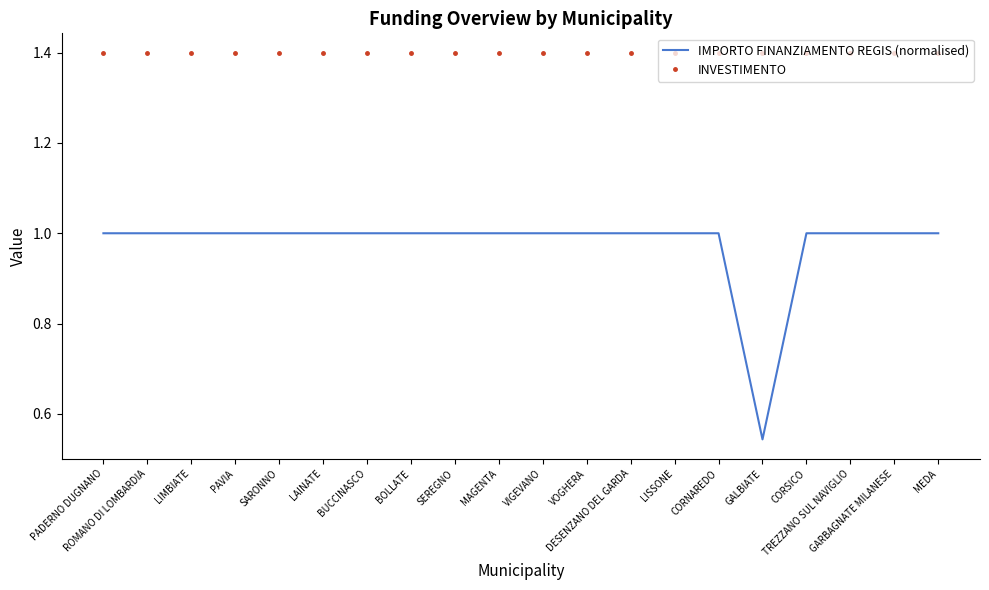

What is the greatest value displayed?

1.4